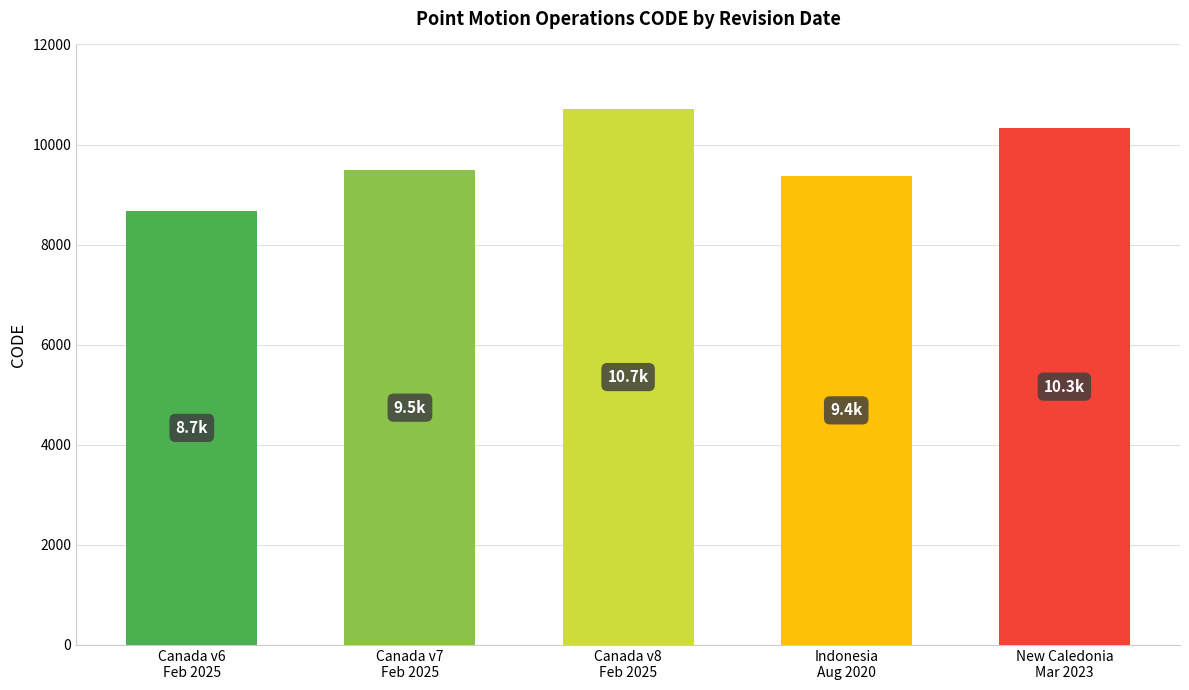

What is the ratio of the value at Canada v6
Feb 2025 to the value at New Caledonia
Mar 2023?

0.8